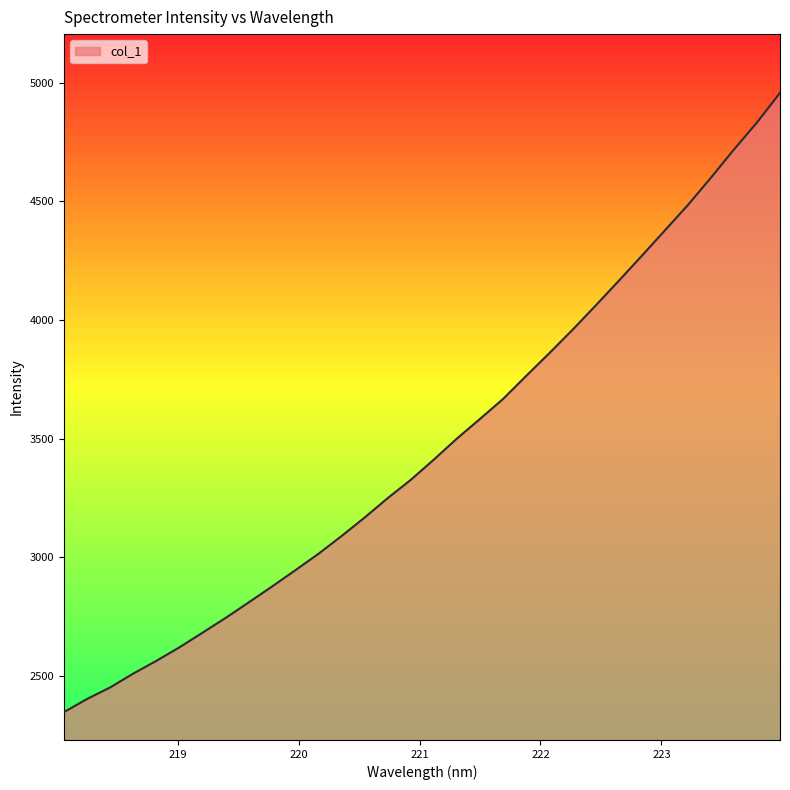

What is the smallest value displayed?

2347.1